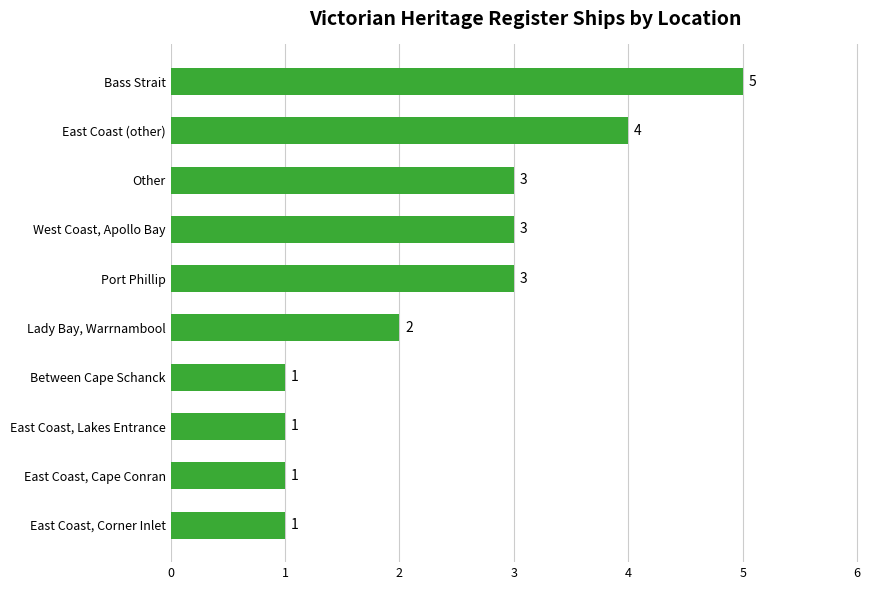

What is the minimum value shown in the chart?

1